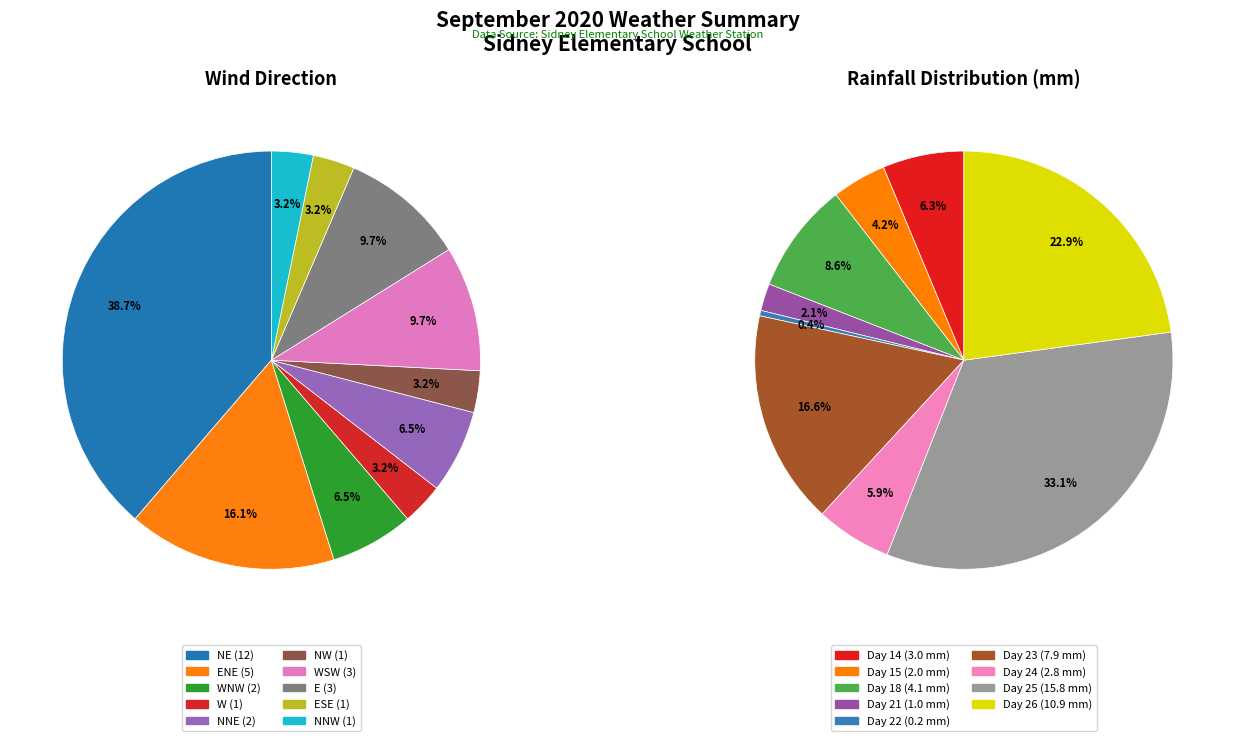

Does WSW account for over 50% of the chart?

No